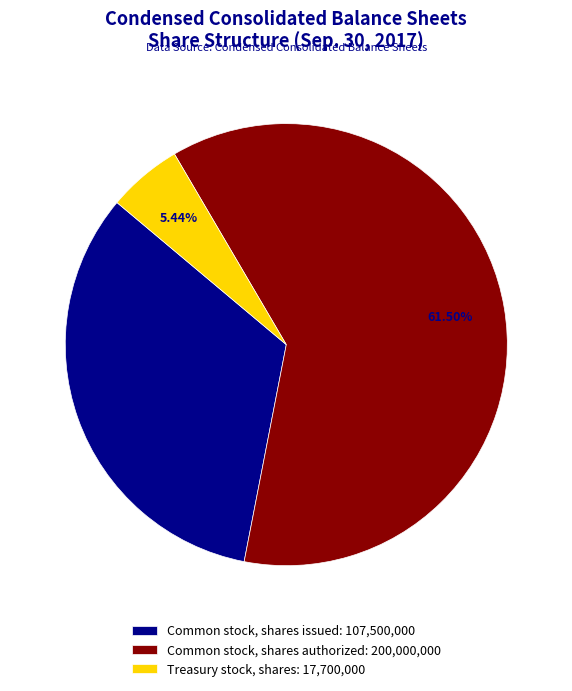

Which category has the smallest portion of the pie?

Treasury stock, shares